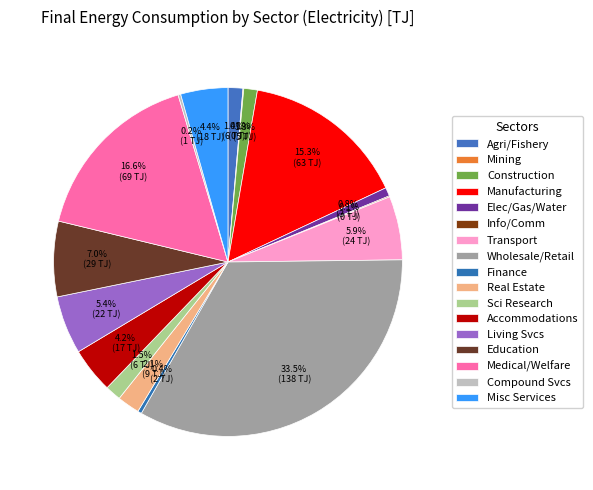

What is the total percentage of Real Estate and Education?

9.1%